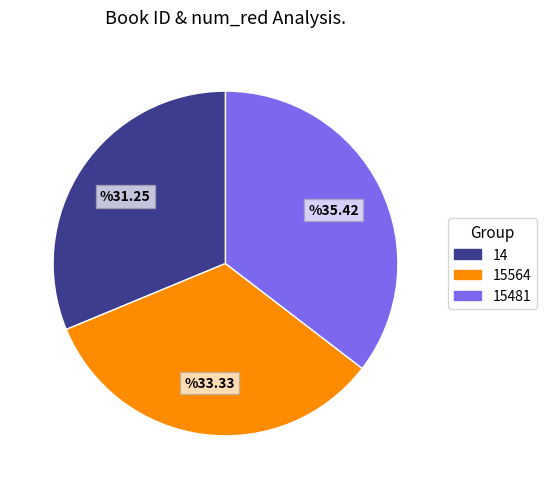

True or false: 15481 accounts for 22% of the total.

False